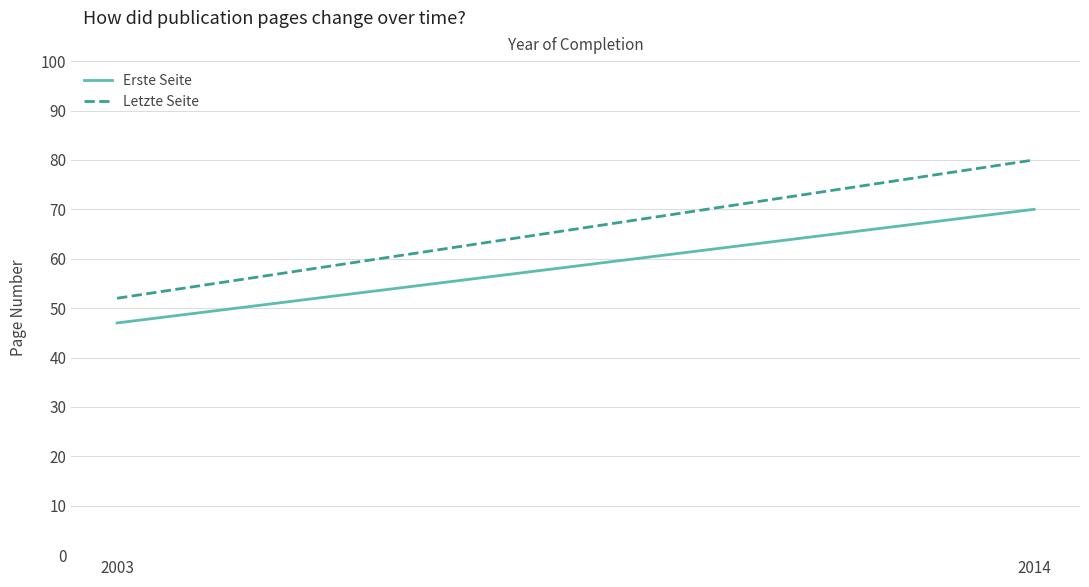

Is it true that Erste Seite equals 111 at 2014?

False